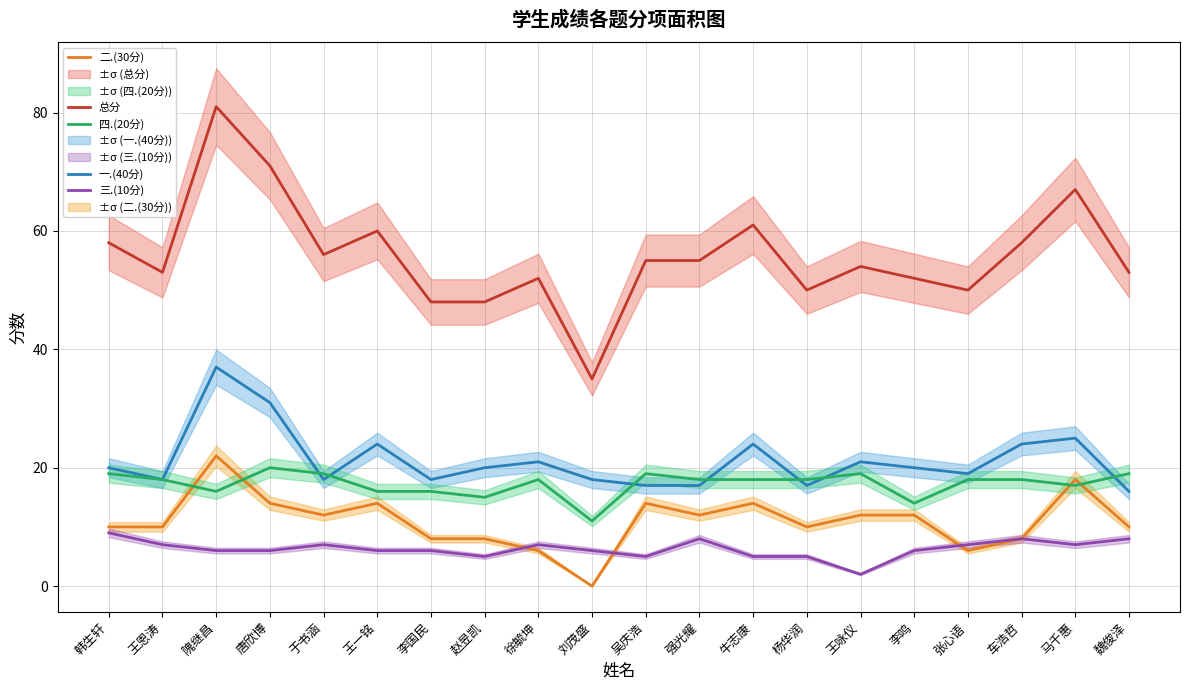

Is this an area chart (filled region under the line)?

No